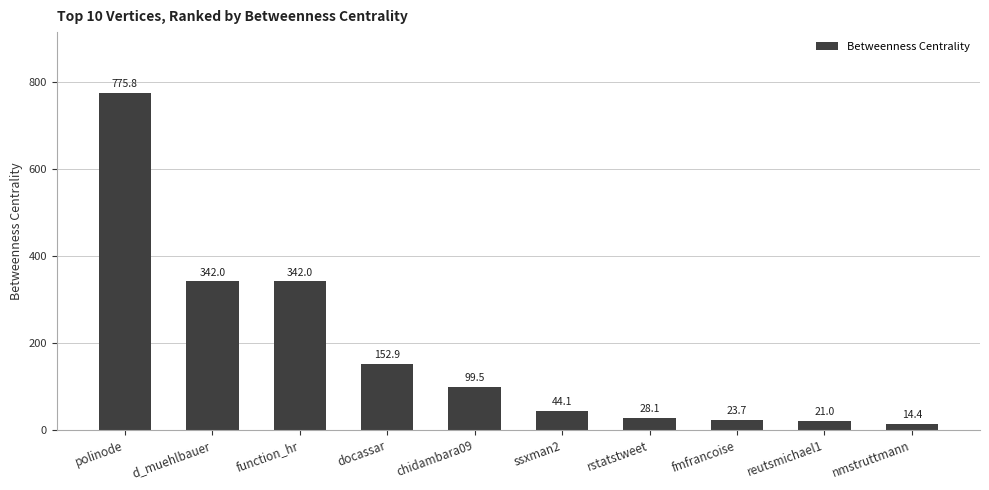

How many categories are shown in the chart?

10